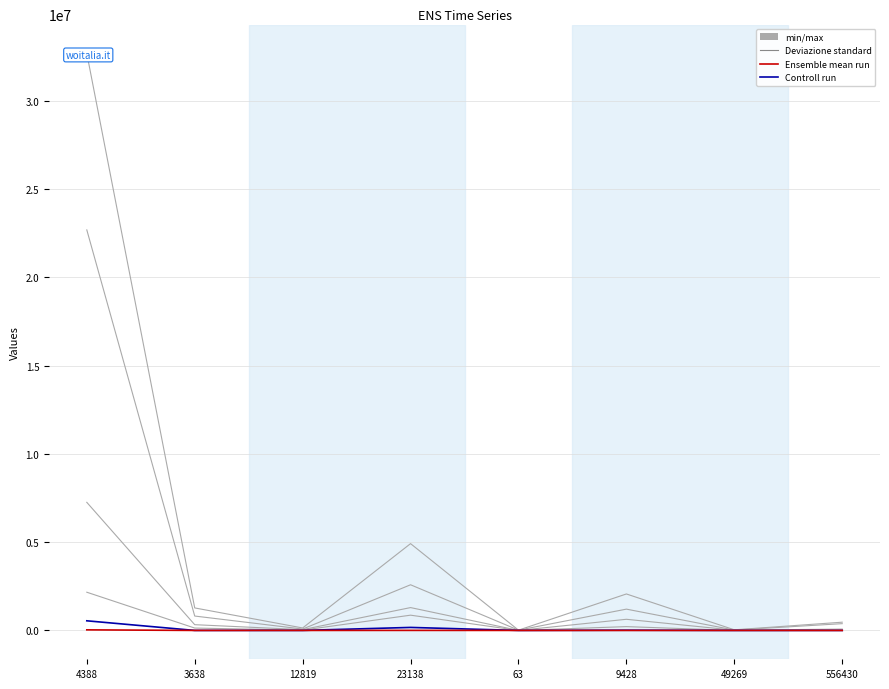

At which category does min/max reach its first local valley?

12819